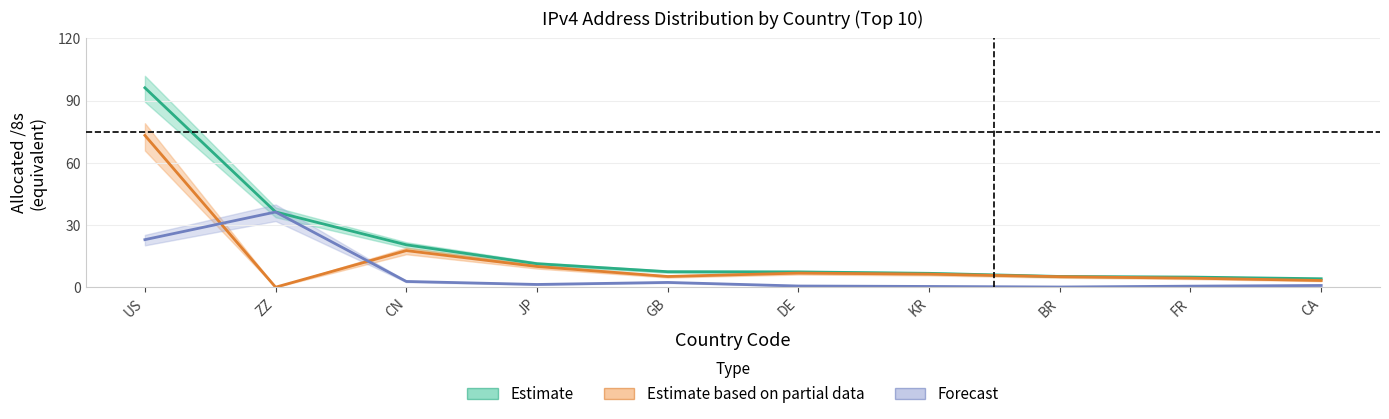

Which series has the largest total across all categories?

Estimate